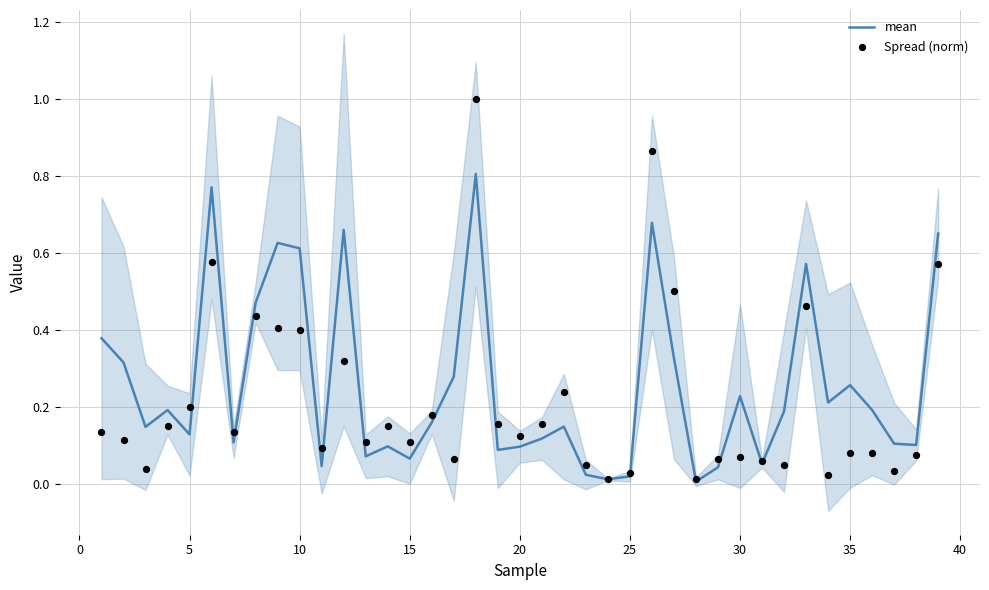

What are all the series names shown in the legend?

mean, Spread (norm)